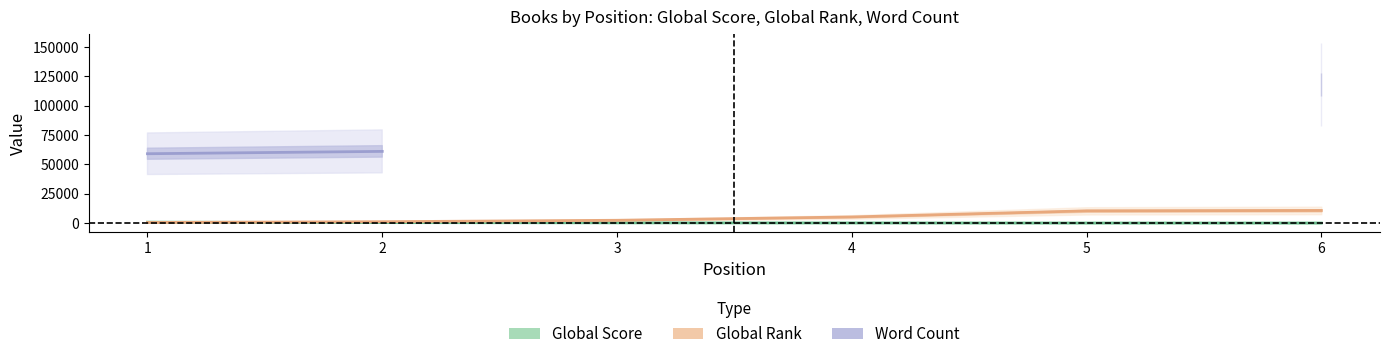

Is it true that Global Rank equals 14911.4 at 5?

False